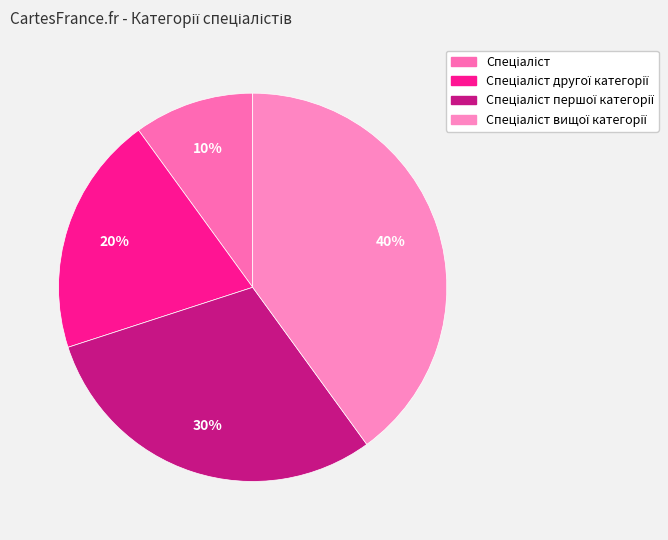

How many segments does this pie chart have?

4